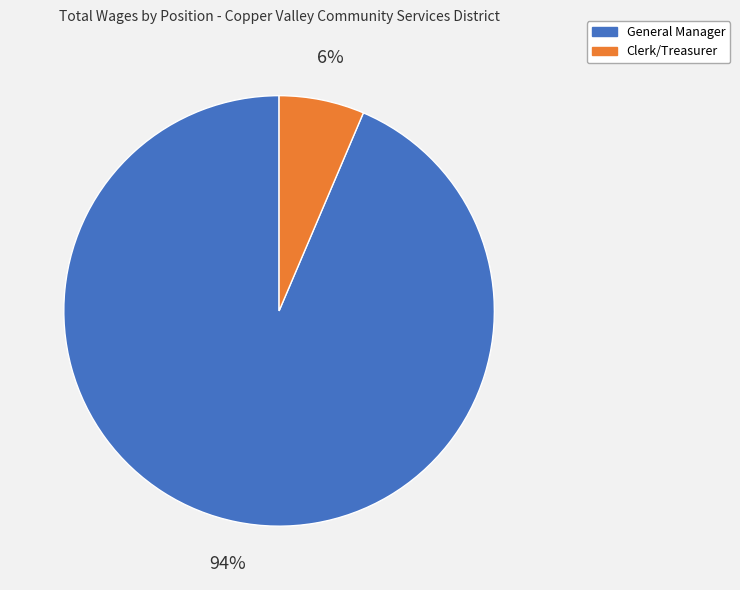

Rank the categories by value from lowest to highest.

Clerk/Treasurer, General Manager